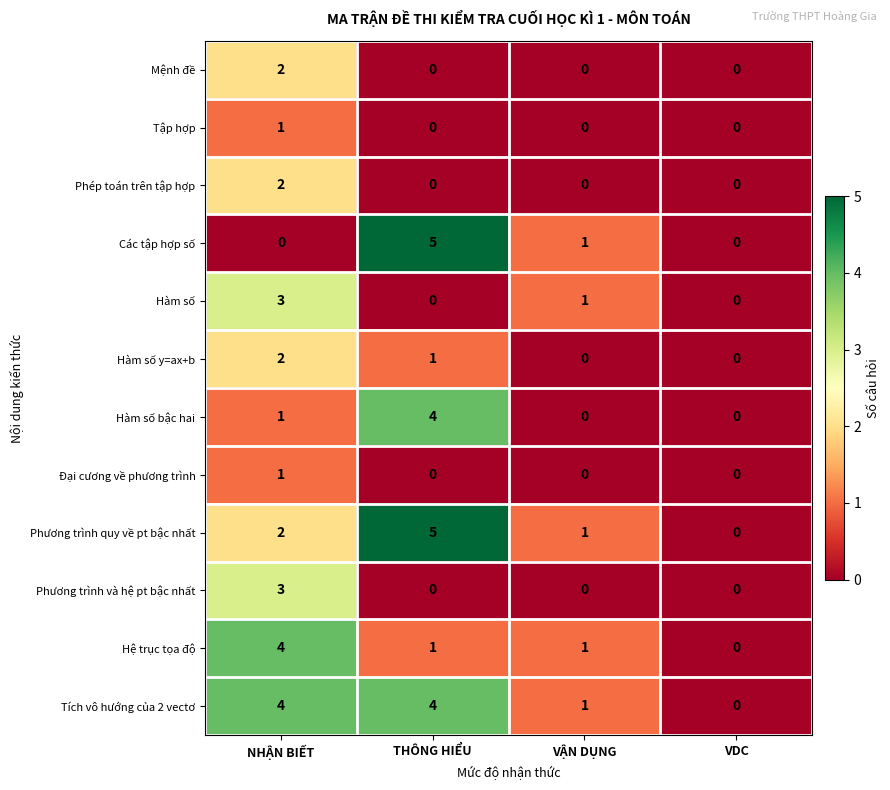

Where does the Hàm số y=ax+b series first go above 1?

NHẬN BIẾT